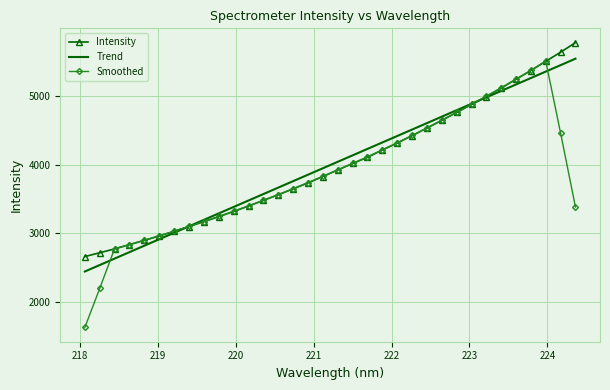

Which series has the widest spread of values?

Smoothed